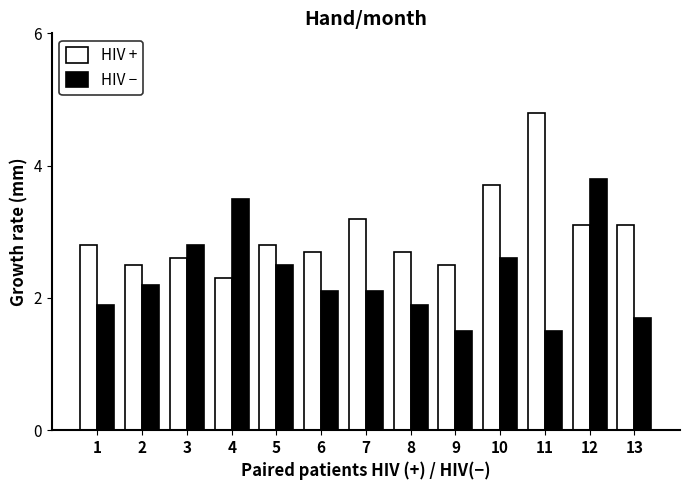

Reading left to right, extract all data points from this chart.

HIV +: 1=2.8	2=2.5	3=2.6	4=2.3	5=2.8	6=2.7	7=3.2	8=2.7	9=2.5	10=3.7	11=4.8	12=3.1	13=3.1
HIV −: 1=1.9	2=2.2	3=2.8	4=3.5	5=2.5	6=2.1	7=2.1	8=1.9	9=1.5	10=2.6	11=1.5	12=3.8	13=1.7